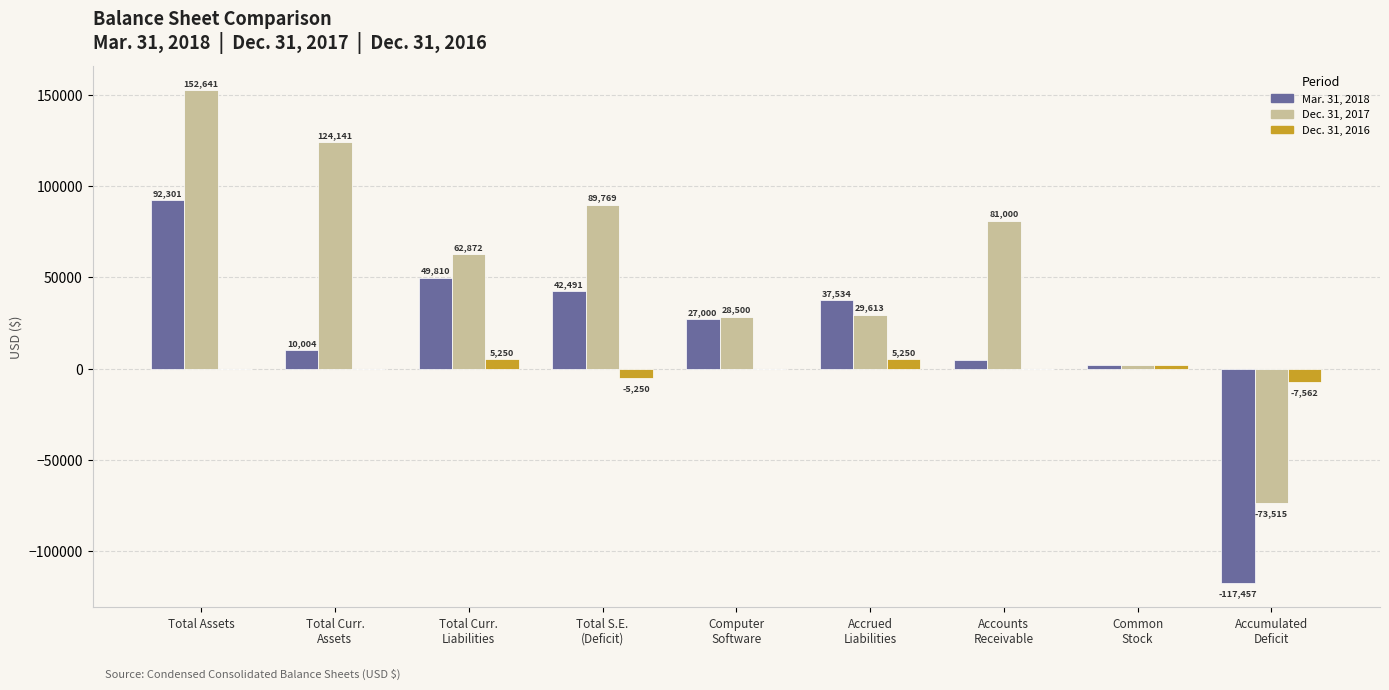

At which category is the sum across all series the highest?

Total Assets